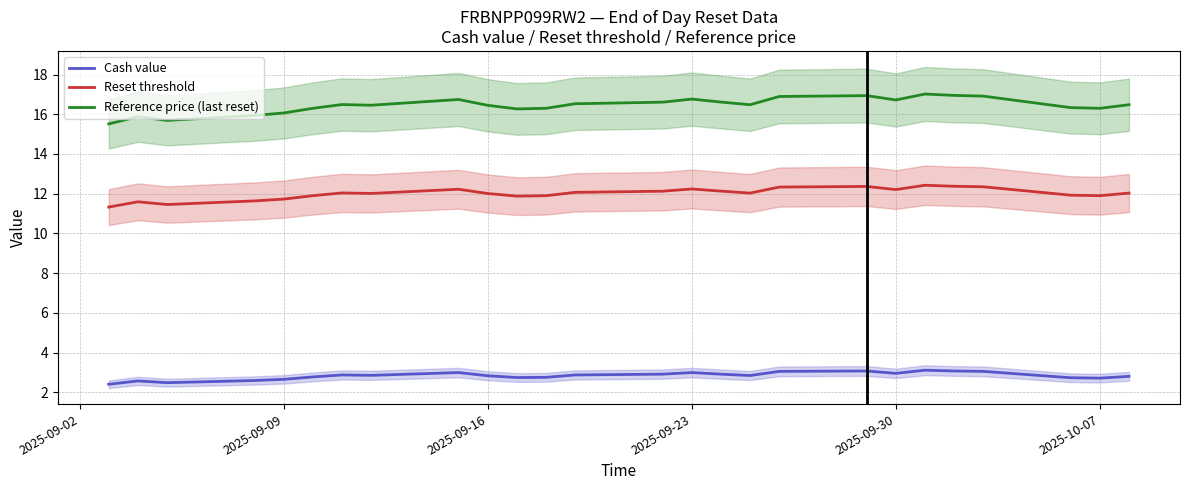

What is the minimum value for Reference price (last reset)?

15.5